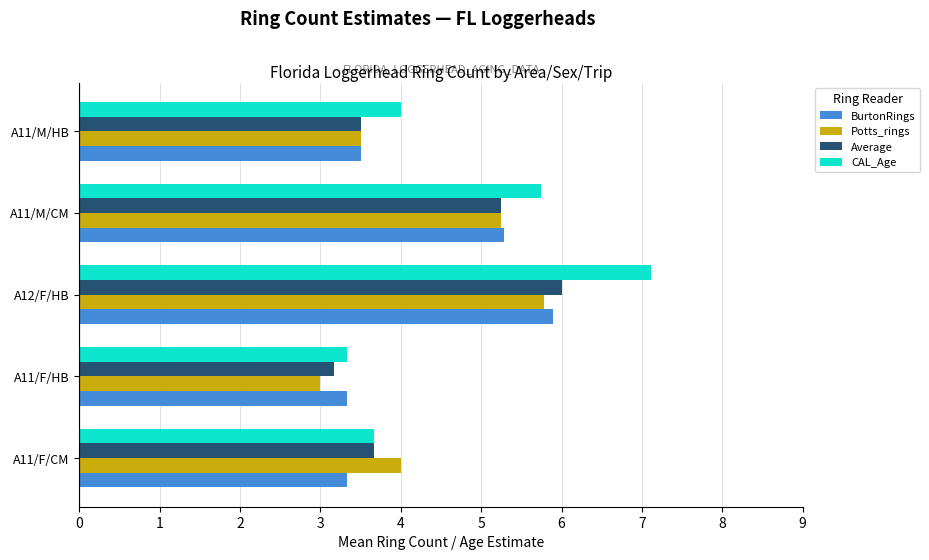

Which series has the largest total across all categories?

CAL_Age